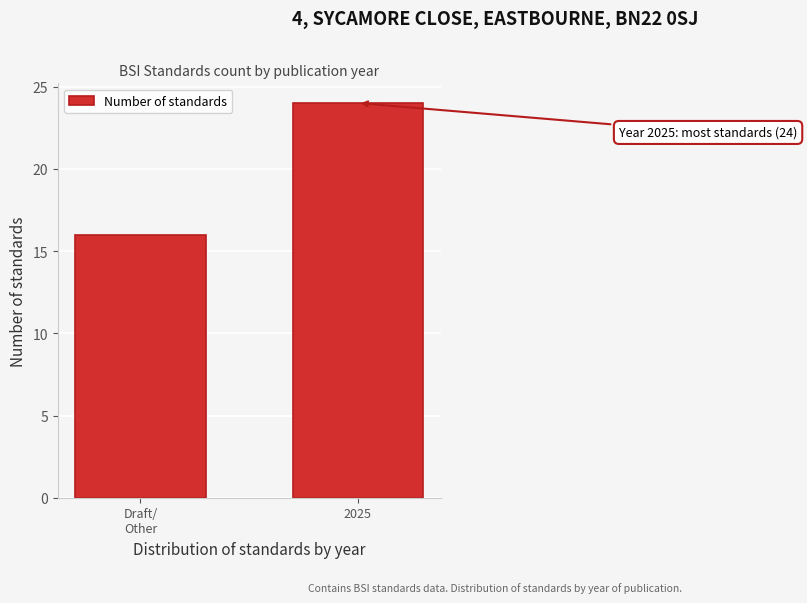

Reading left to right, list all the values displayed in this chart.

16	24